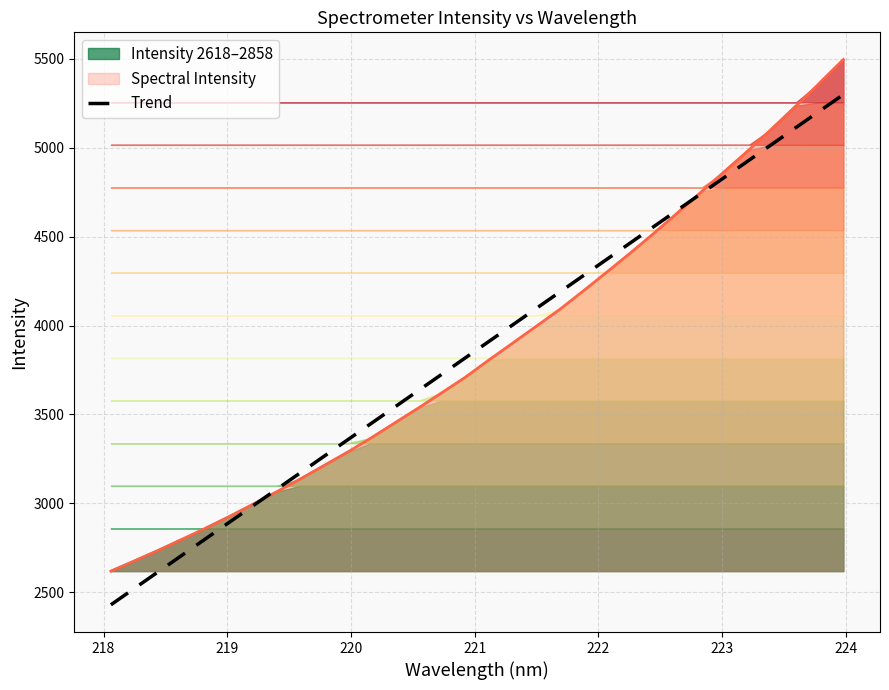

Does the chart have visible grid lines?

Yes